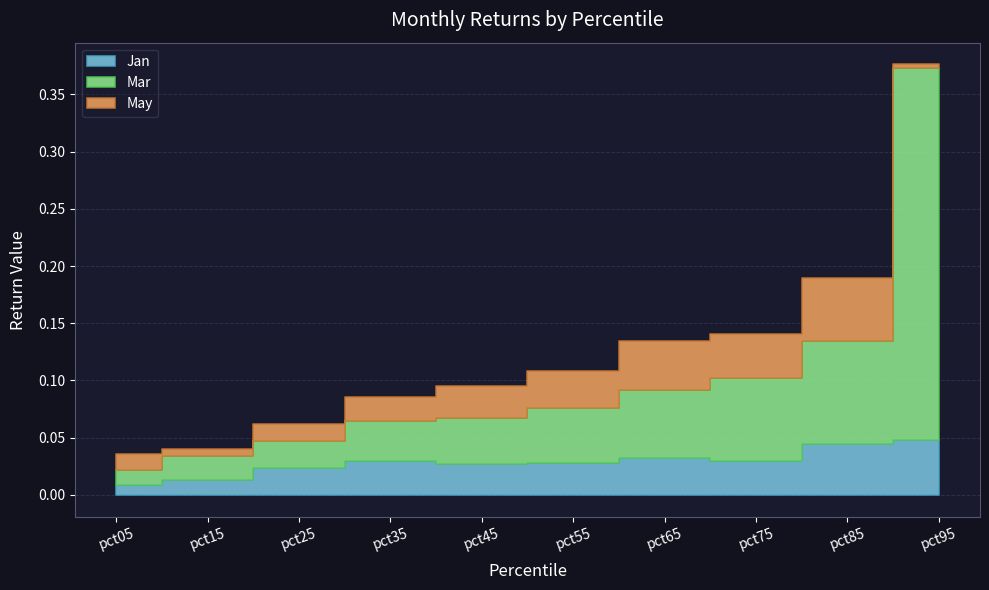

List the series in order of their peak value, highest first.

Mar, May, Jan